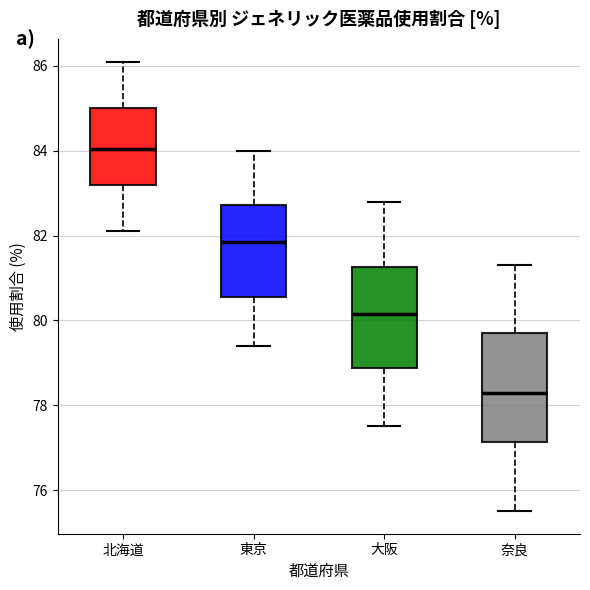

Which box's median line is the highest?

北海道